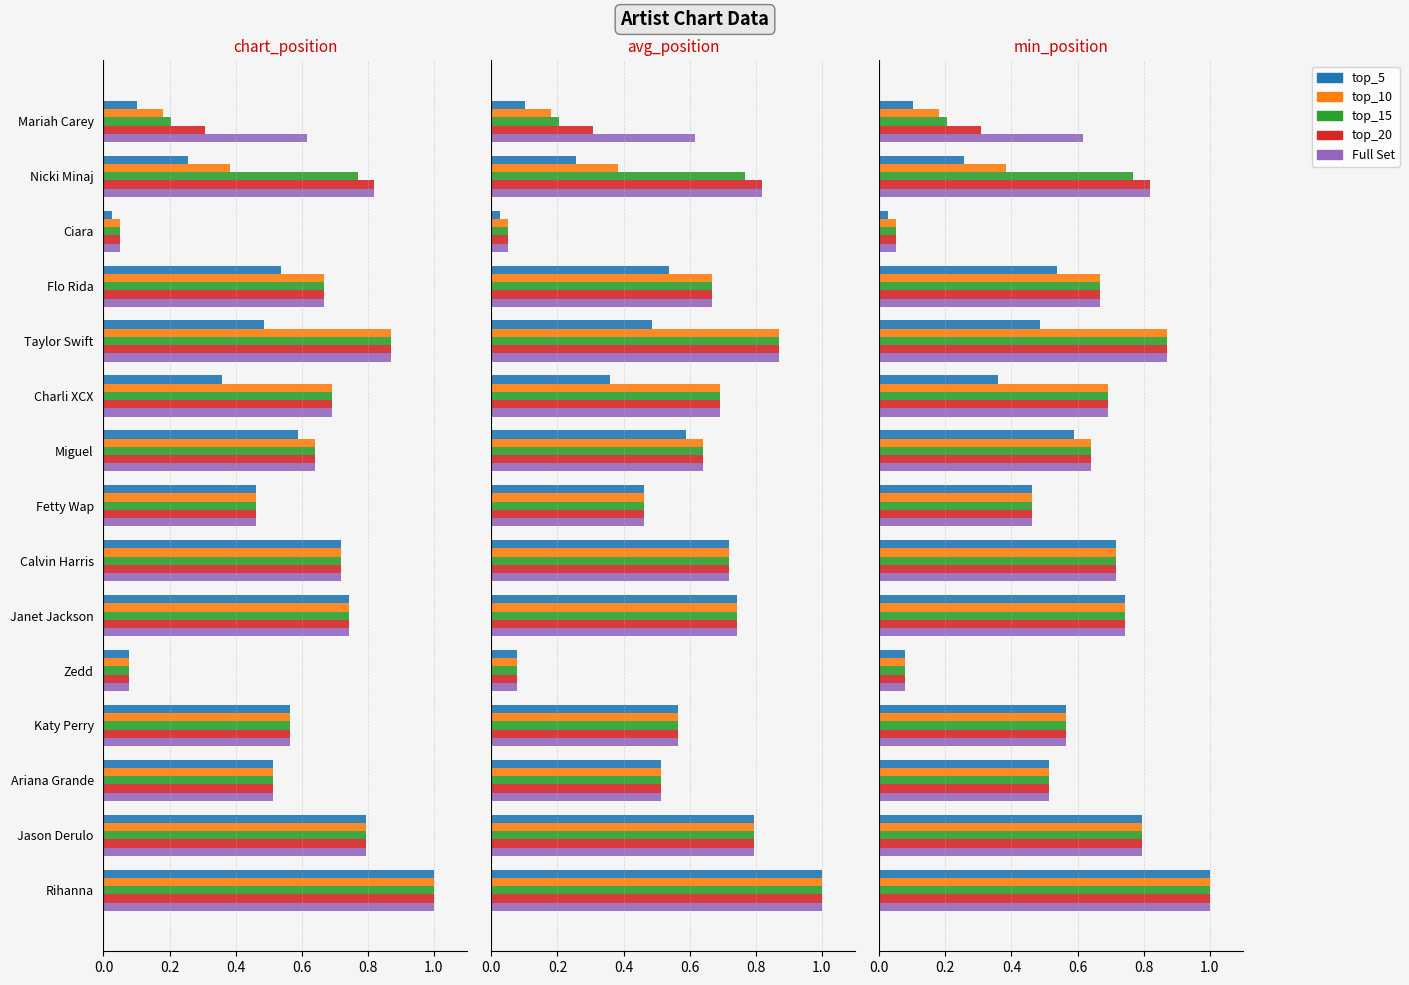

The top_20 series shows 0.5 at Ariana Grande. True or false?

True